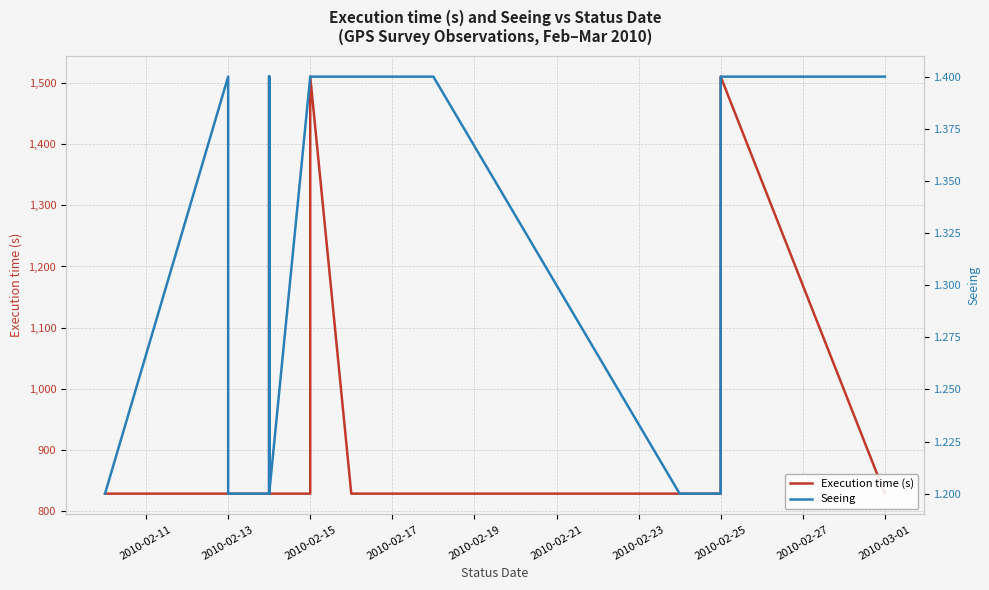

What is the value of the Seeing point at the 13th from the left?

1.2